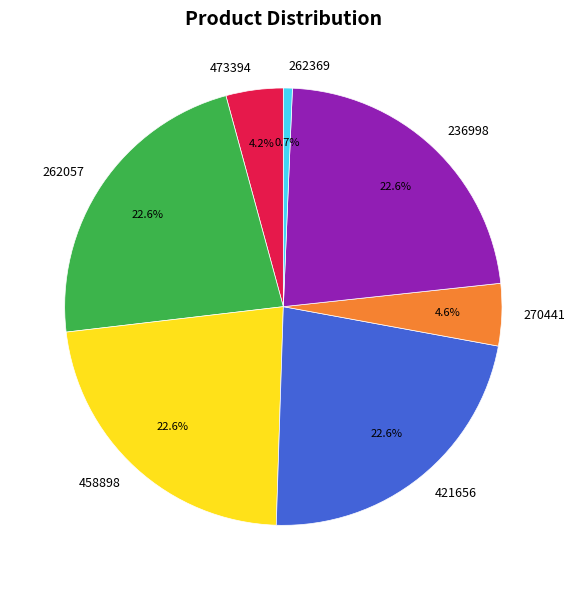

What percentage is NOT represented by 270441?

95.4%